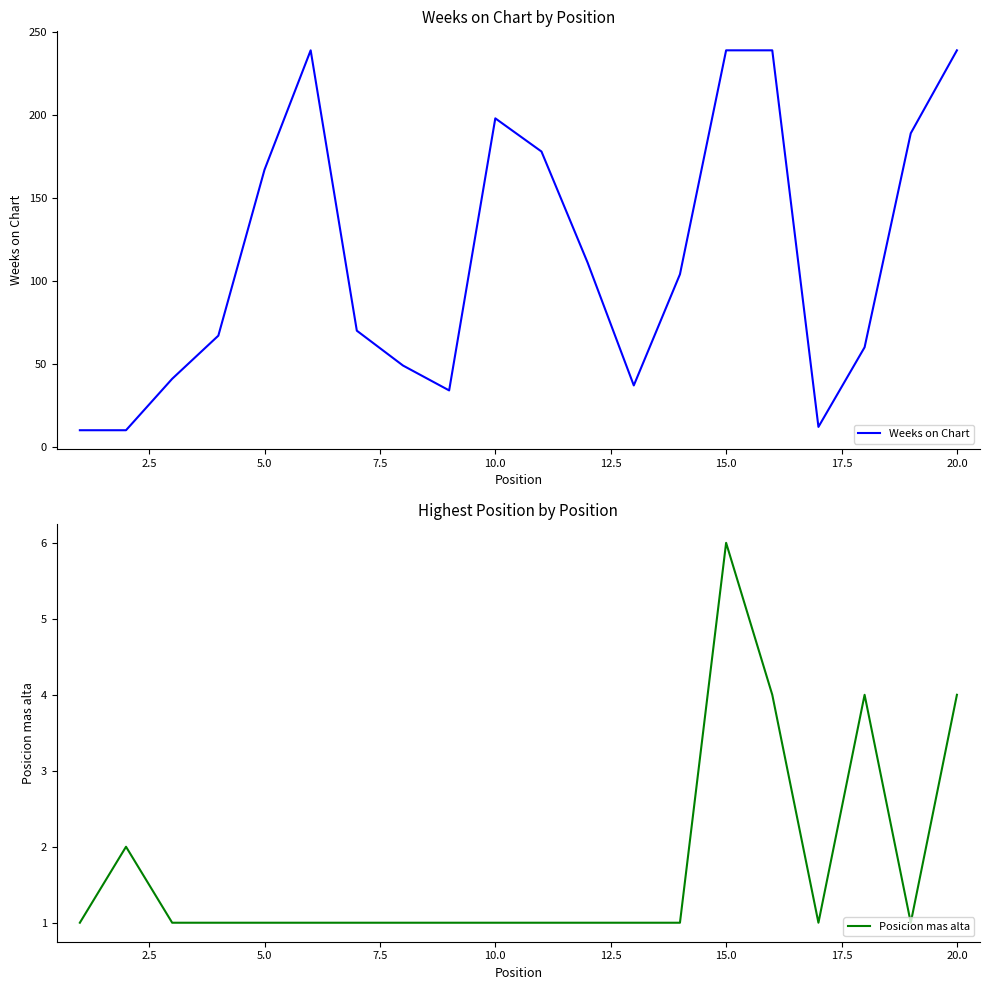

What is the highest value of the Weeks on Chart series?

239